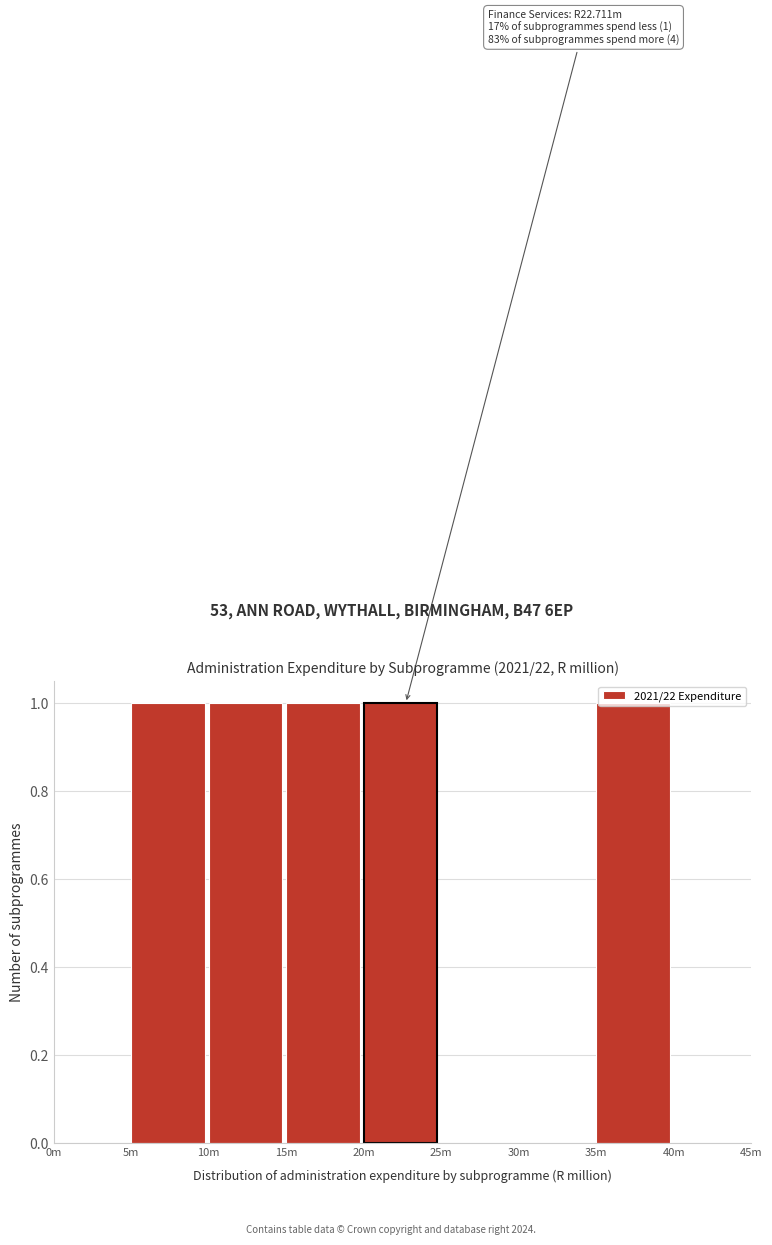

What is the sum of all values?

5